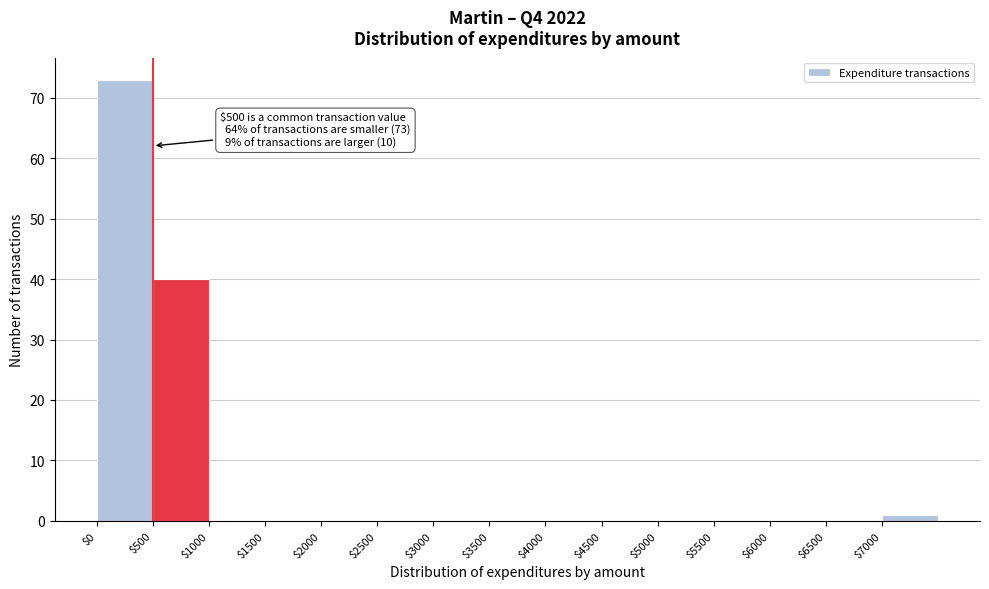

Over which range of the x-axis is the bar tallest?

0 to 500